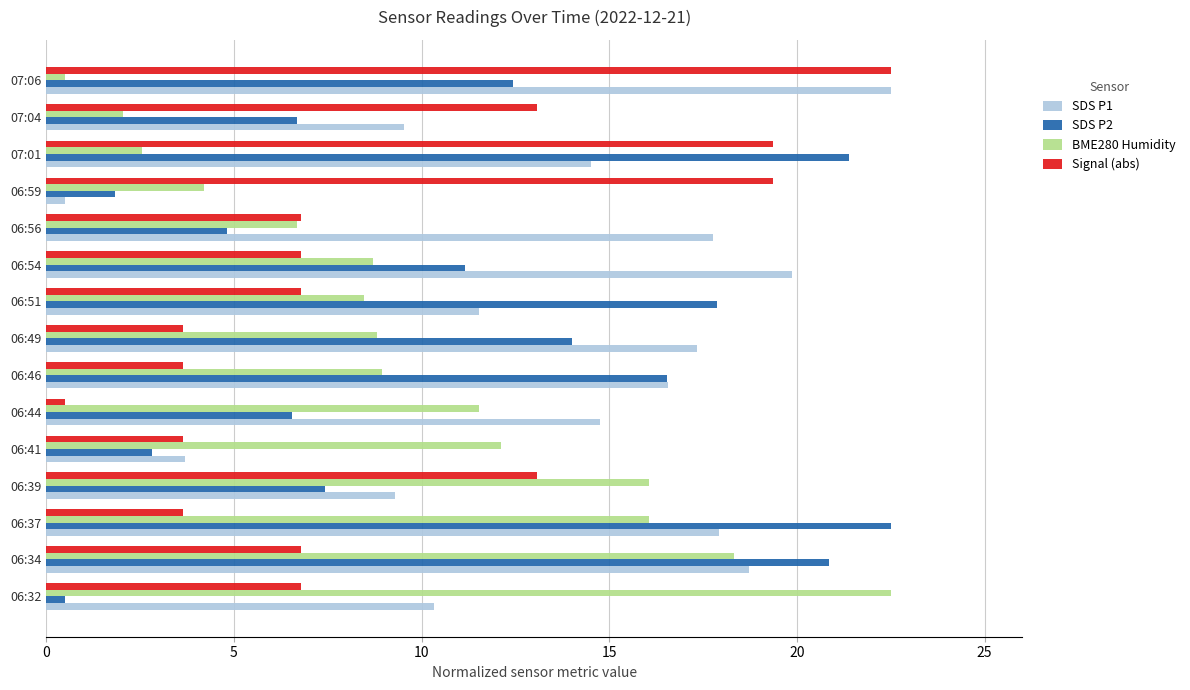

Rank the series by their average value, from lowest to highest.

Signal (abs), BME280 Humidity, SDS P2, SDS P1